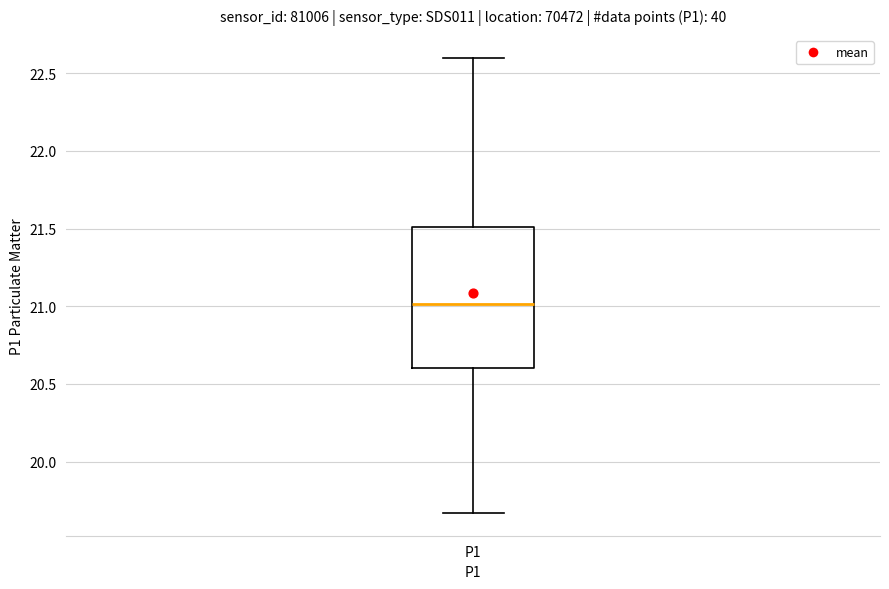

Where does the lower whisker of the box for P1 end on the y-axis? The values are not printed on the chart, so give them approximately, as read against the axis.

19.65